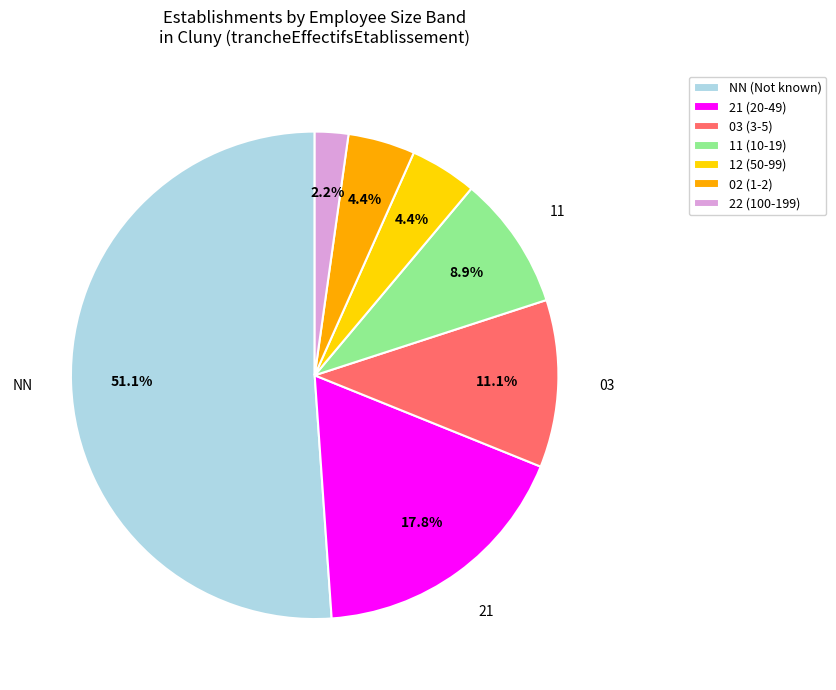

Is 21 (20-49) the majority of the pie?

No